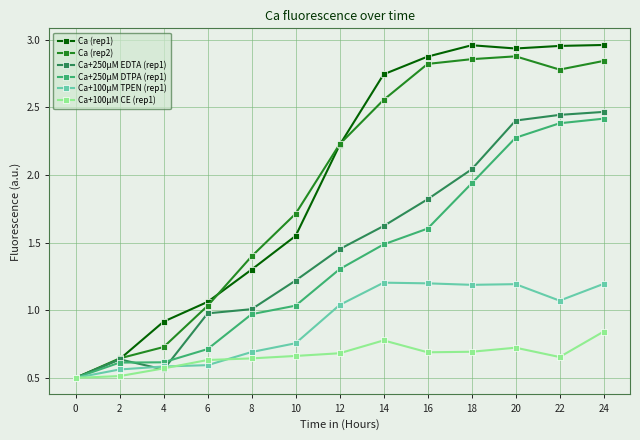

What is the lowest value of the Ca+100µM CE (rep1) series?

0.5